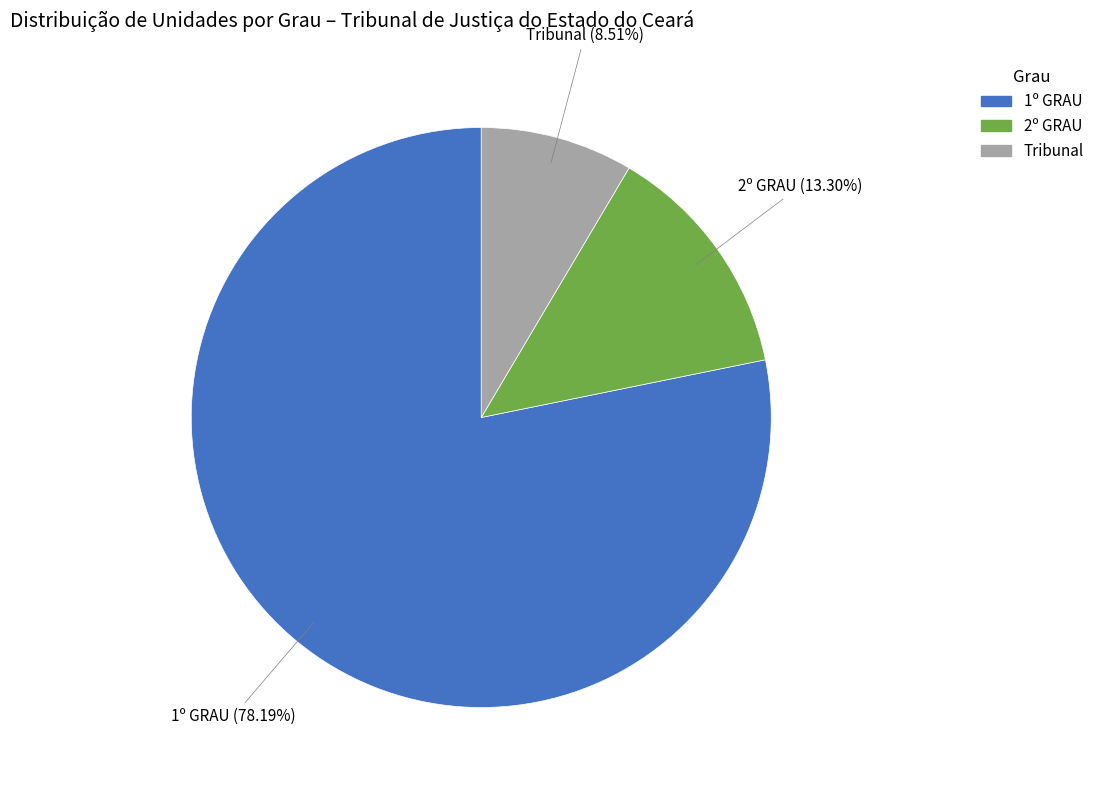

Which category has the smallest portion of the pie?

Tribunal